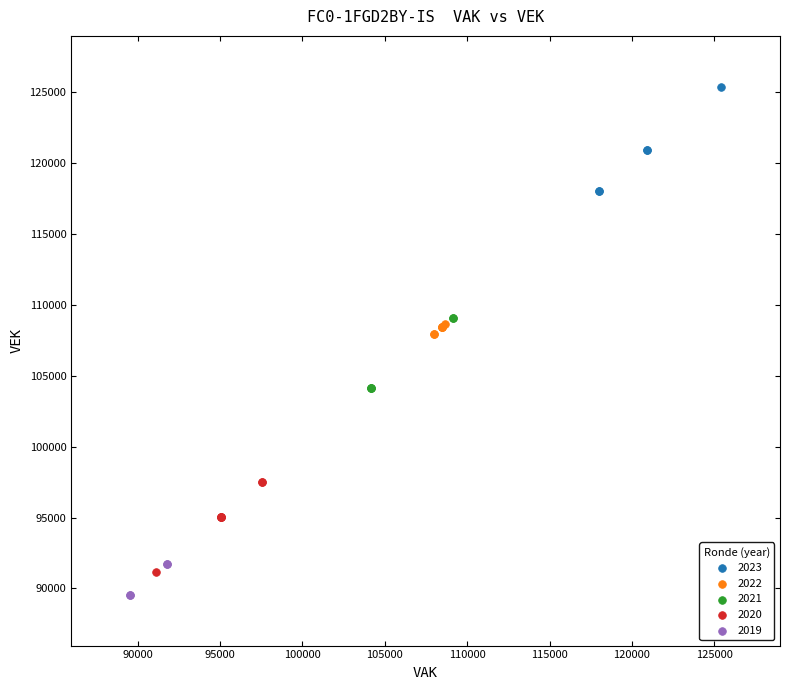

What are all the series names shown in the legend?

2023, 2022, 2021, 2020, 2019